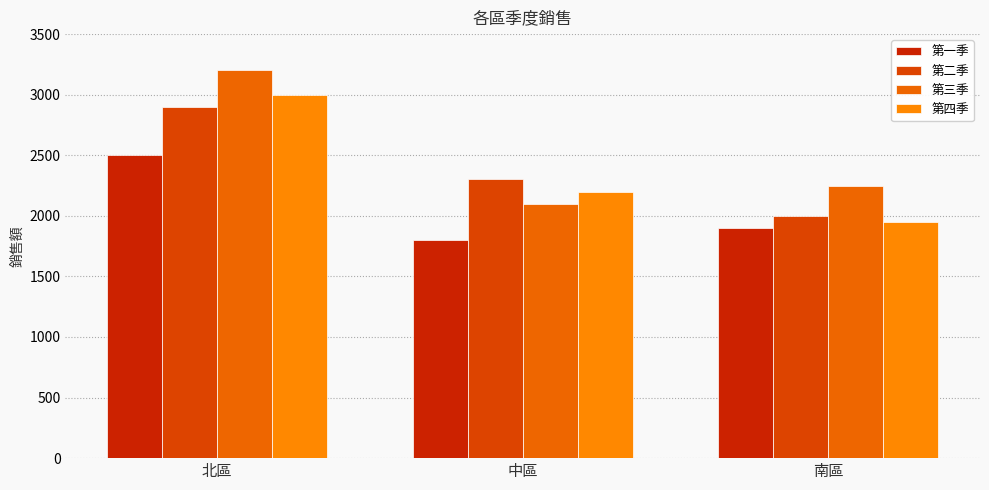

Reading right to left, list all the values displayed in this chart.

第一季: 1900	1800	2500
第二季: 2000	2300	2900
第三季: 2250	2100	3200
第四季: 1950	2200	3000